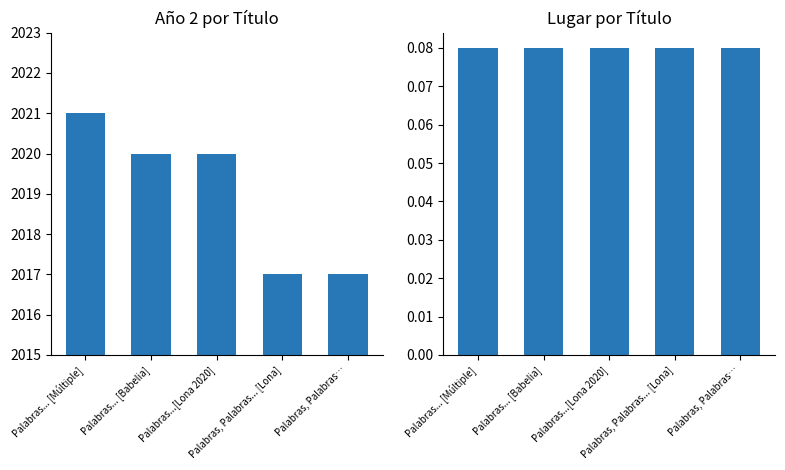

What is the minimum value for Lugar?

0.1